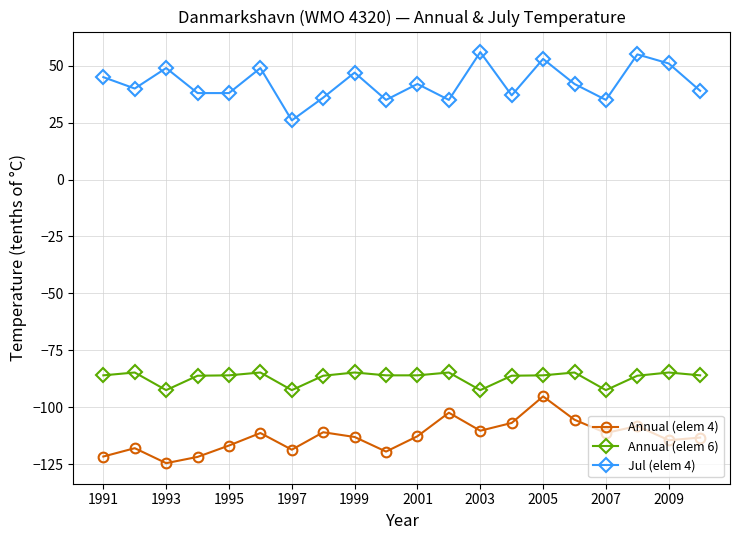

What is the smallest value displayed?

-124.6